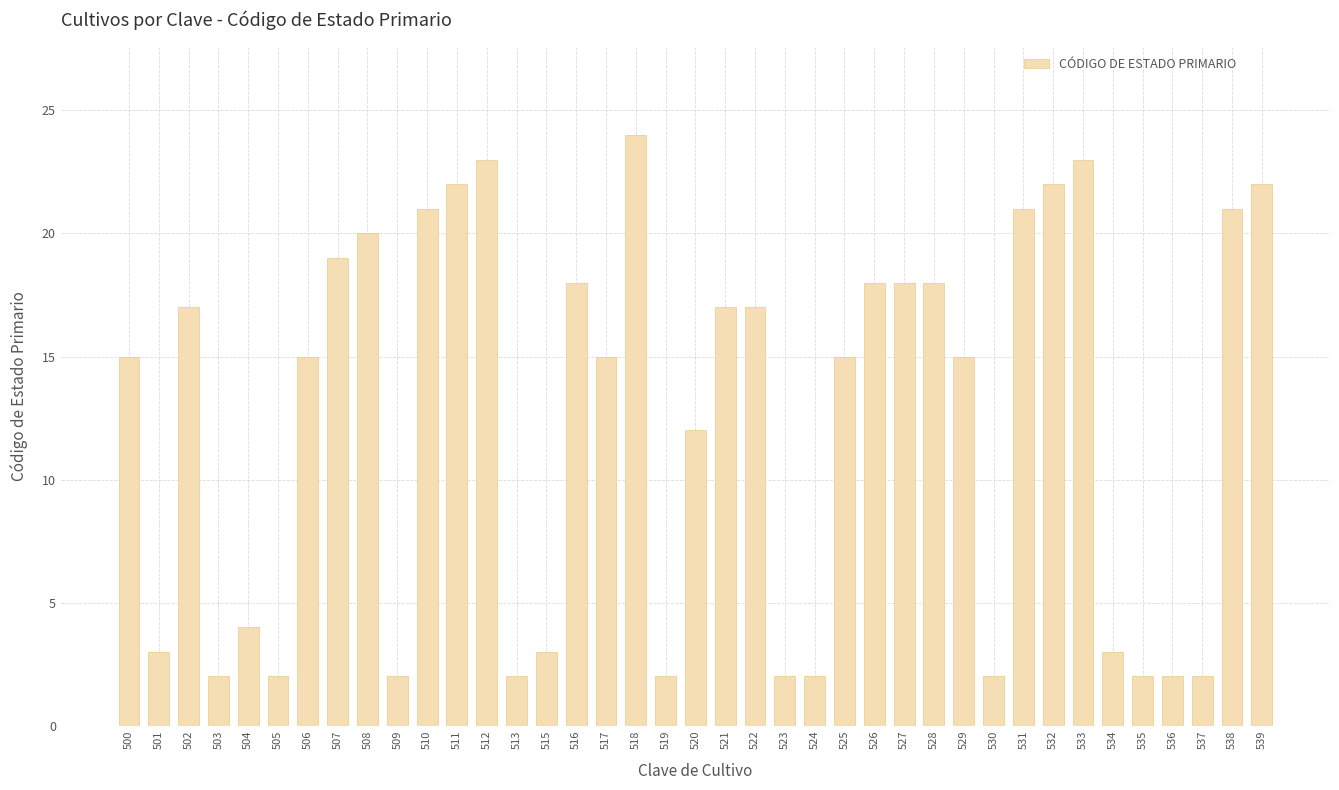

What is the value of the 27th bar from the left?

18